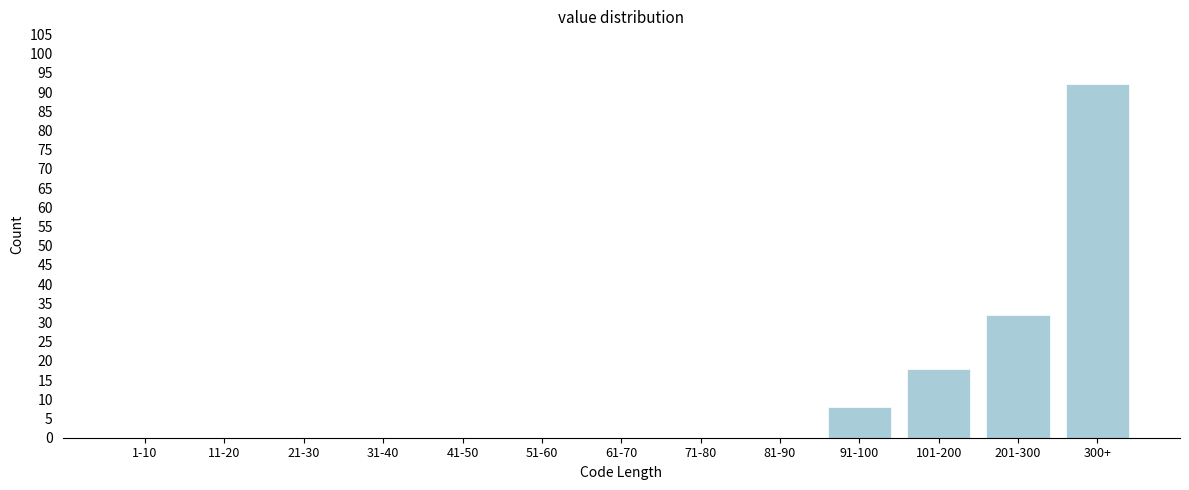

Reading left to right, what are all the values shown in this chart?

1-10=0	11-20=0	21-30=0	31-40=0	41-50=0	51-60=0	61-70=0	71-80=0	81-90=0	91-100=8	101-200=18	201-300=32	300+=92